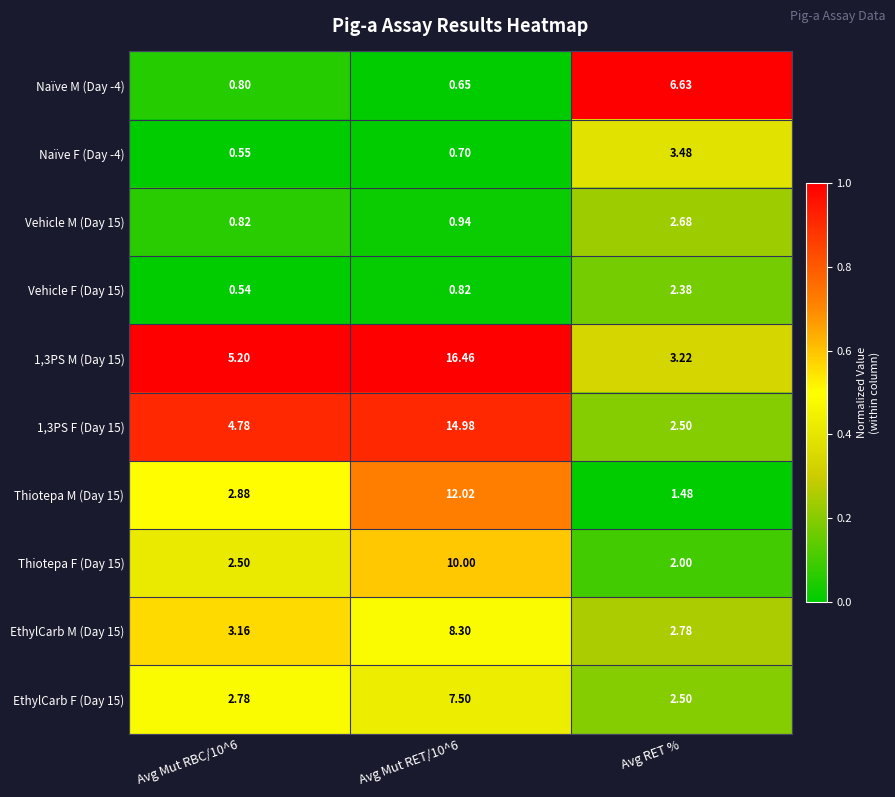

What is the maximum value shown in the chart?

16.5